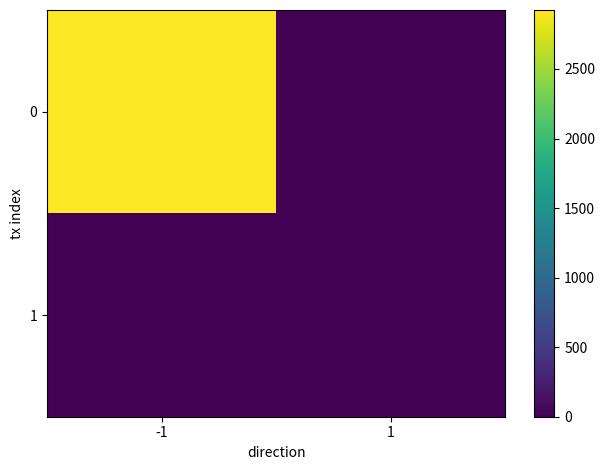

Which label corresponds to the largest value in the chart?

-1